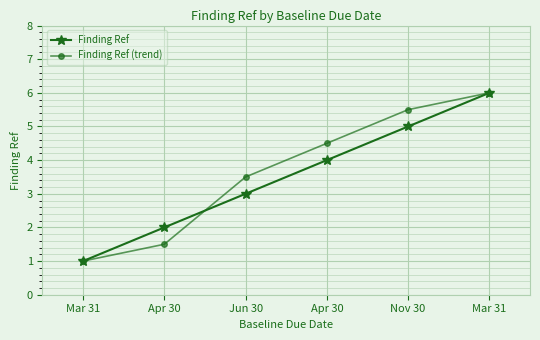

What is the difference between the Finding Ref values at Mar 31 and Nov 30?

1.0